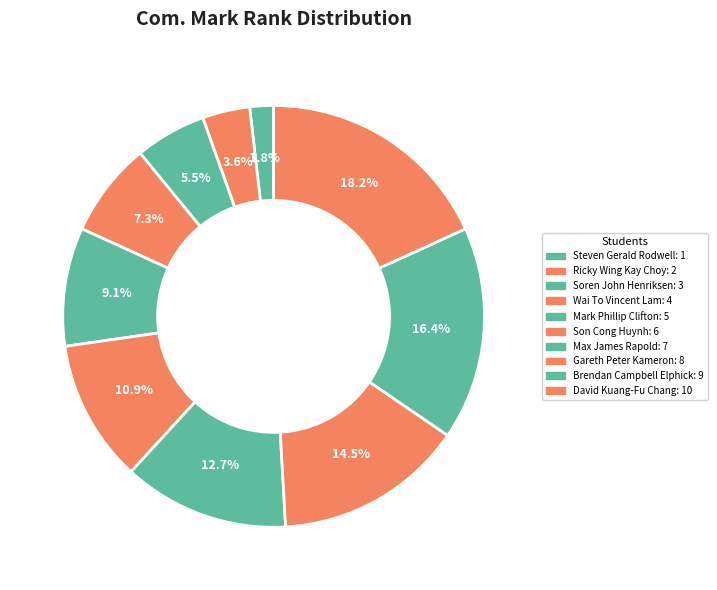

Does any single category account for the majority?

No